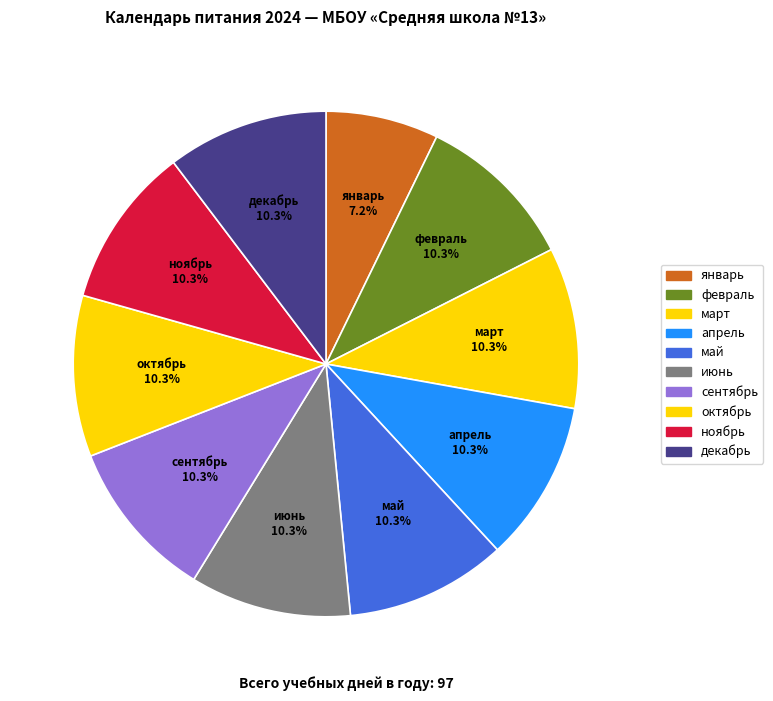

True or false: сентябрь accounts for 22% of the total.

False